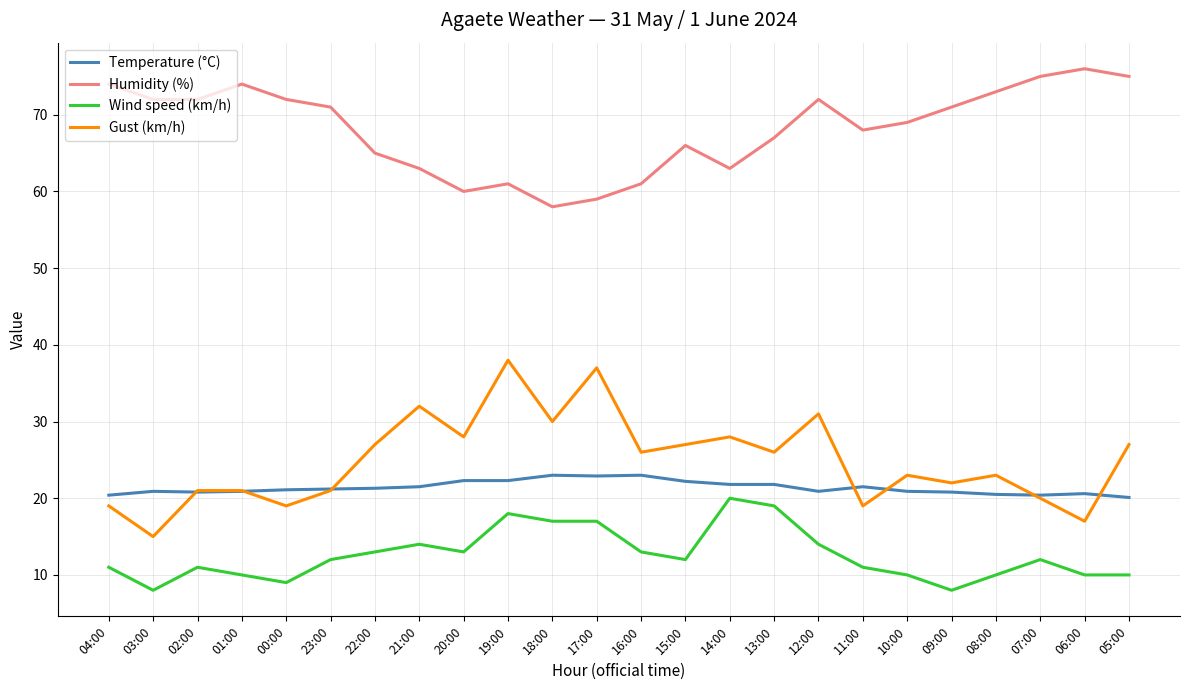

Which series has the widest spread of values?

Gust (km/h)